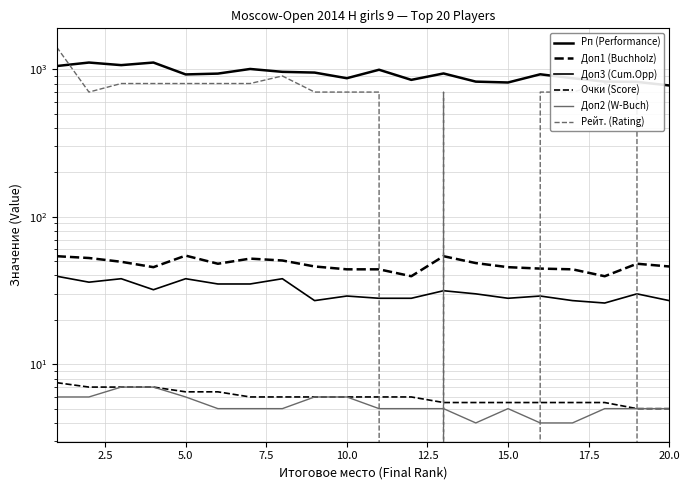

Which has a higher value, 7.5 or 20.0?

7.5